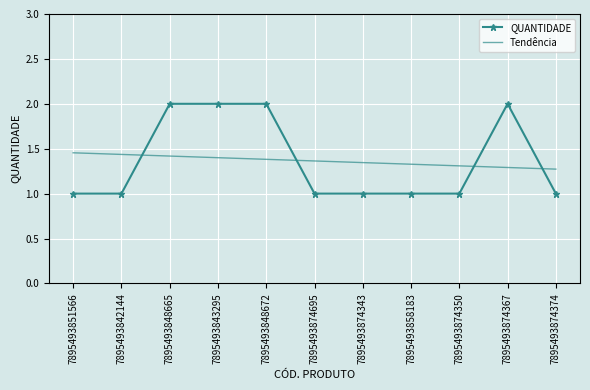

Which series has the largest range (max minus min)?

QUANTIDADE